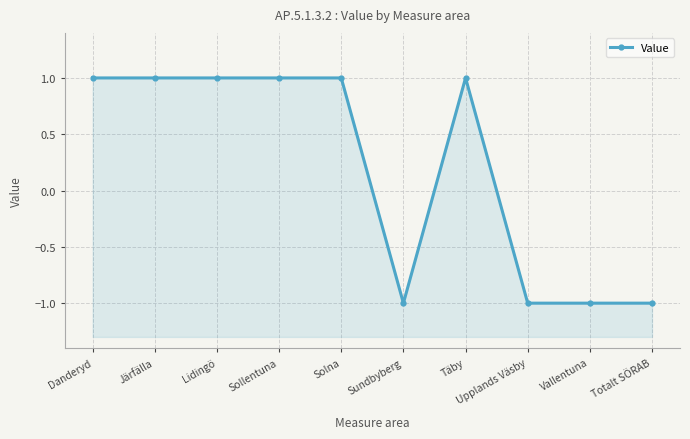

At which label is the value closest to 0?

Danderyd